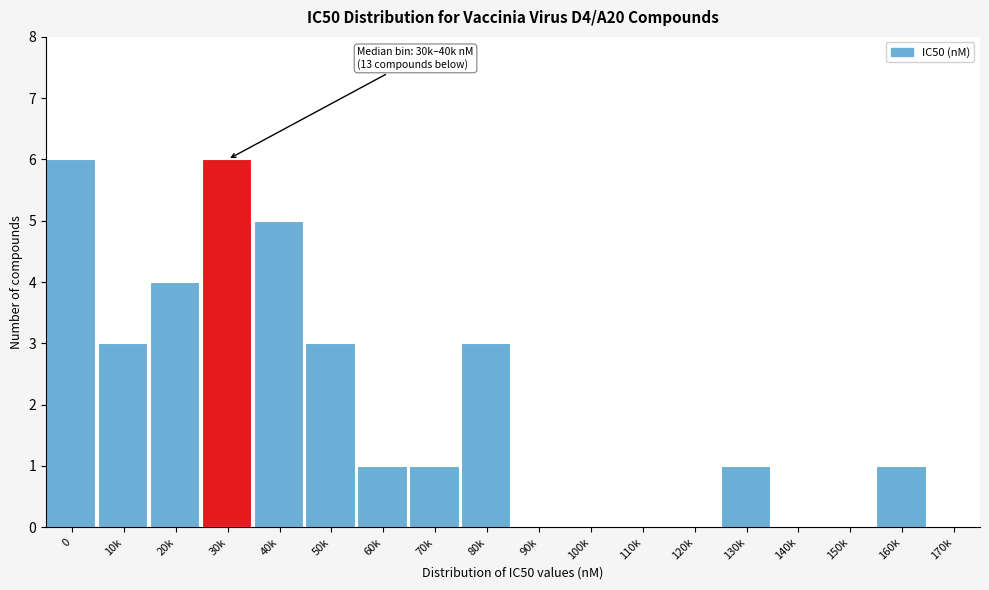

Reading left to right, list all the values displayed in this chart.

0=6	10k=3	20k=4	30k=6	40k=5	50k=3	60k=1	70k=1	80k=3	90k=0	100k=0	110k=0	120k=0	130k=1	140k=0	150k=0	160k=1	170k=0